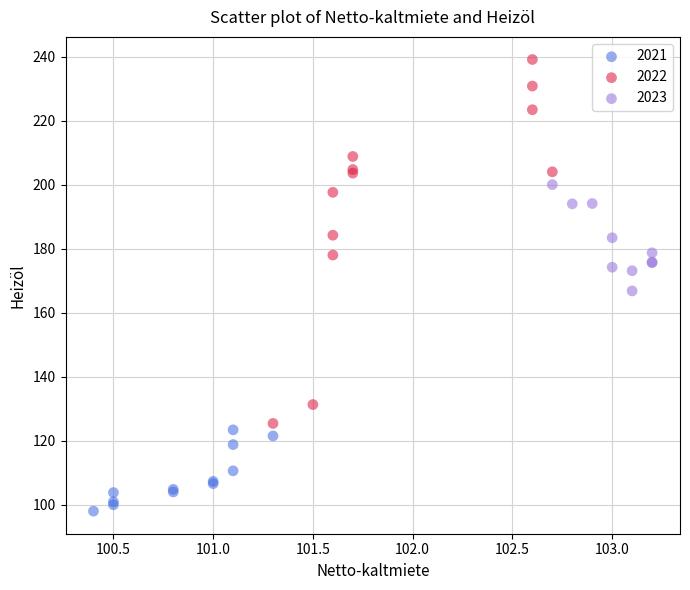

Which series has the widest spread of Y values?

2022